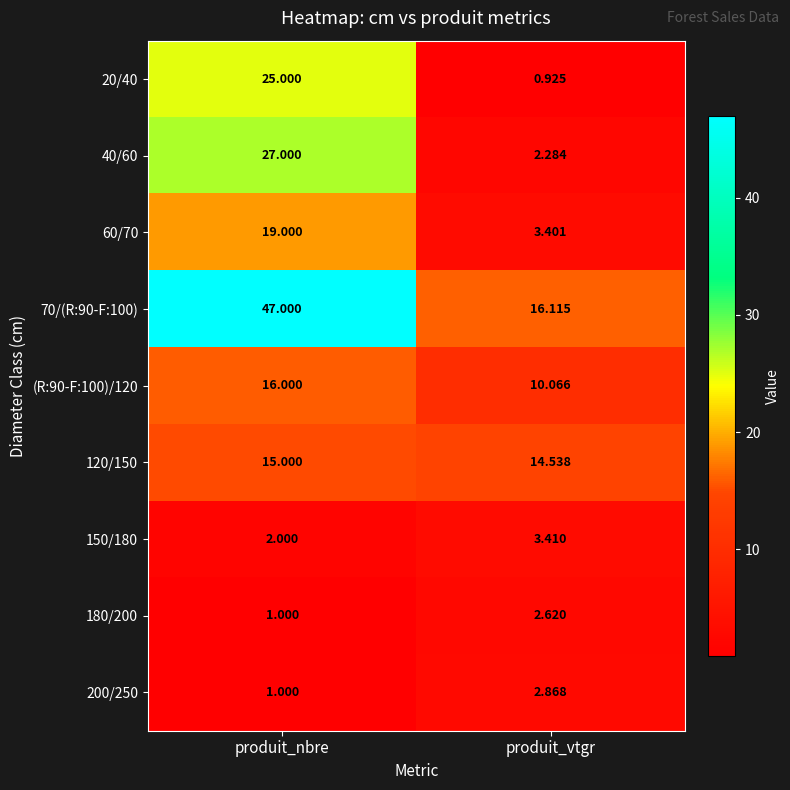

Rank the categories by 180/200 value from lowest to highest.

produit_nbre, produit_vtgr